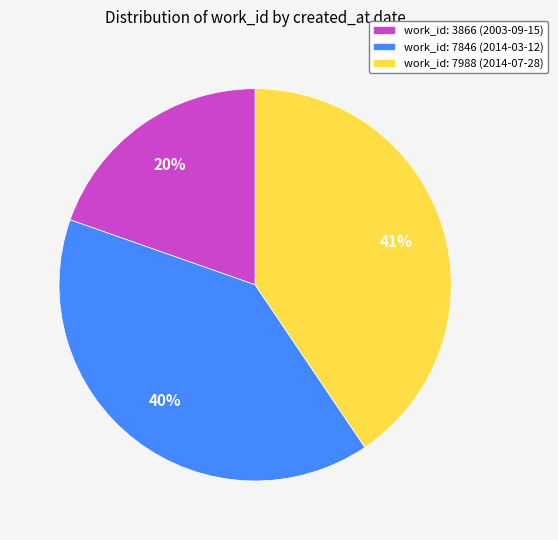

Which has a higher value, work_id: 3866 (2003-09-15) or work_id: 7846 (2014-03-12)?

work_id: 7846 (2014-03-12)